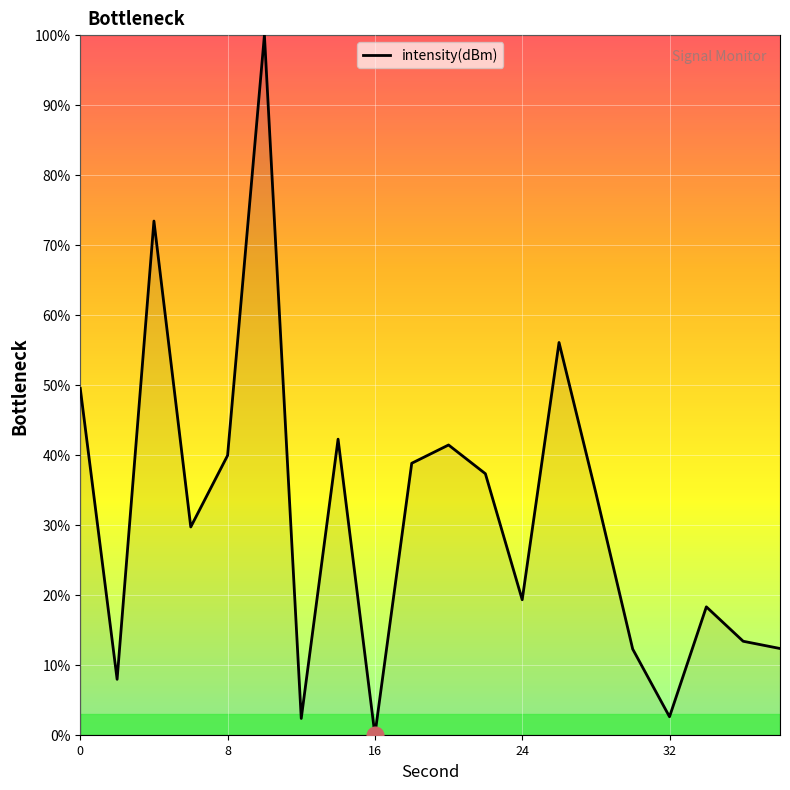

How many lines are shown in the chart?

1